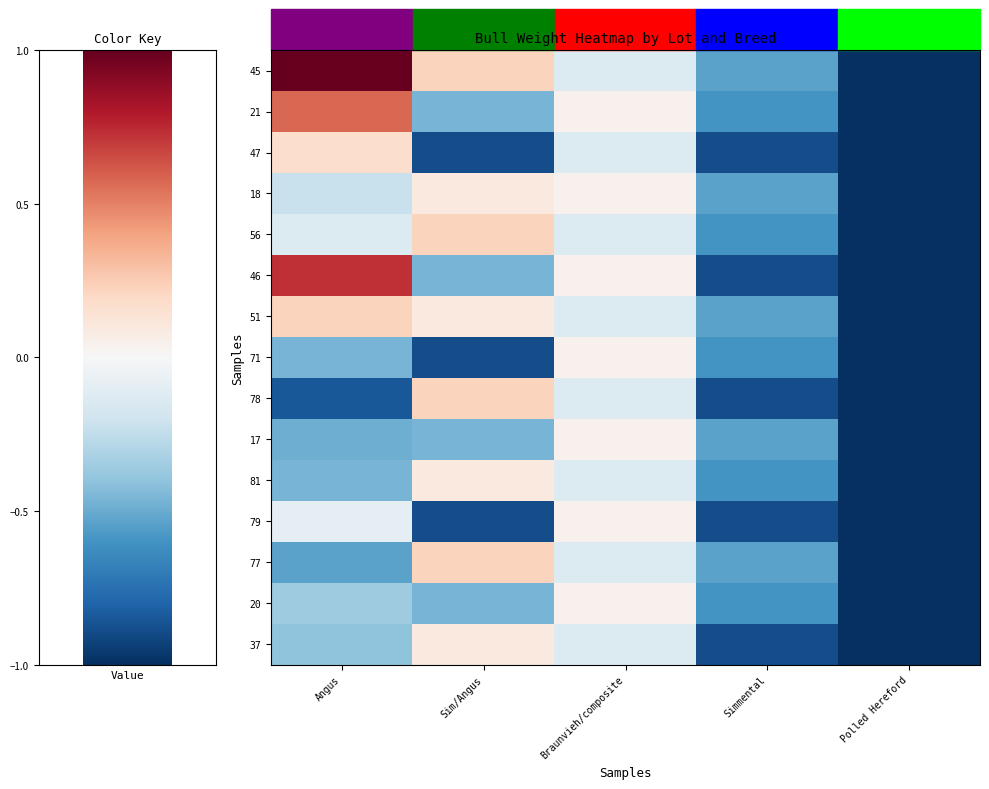

What is the difference between the highest and lowest values at Angus?

1.8